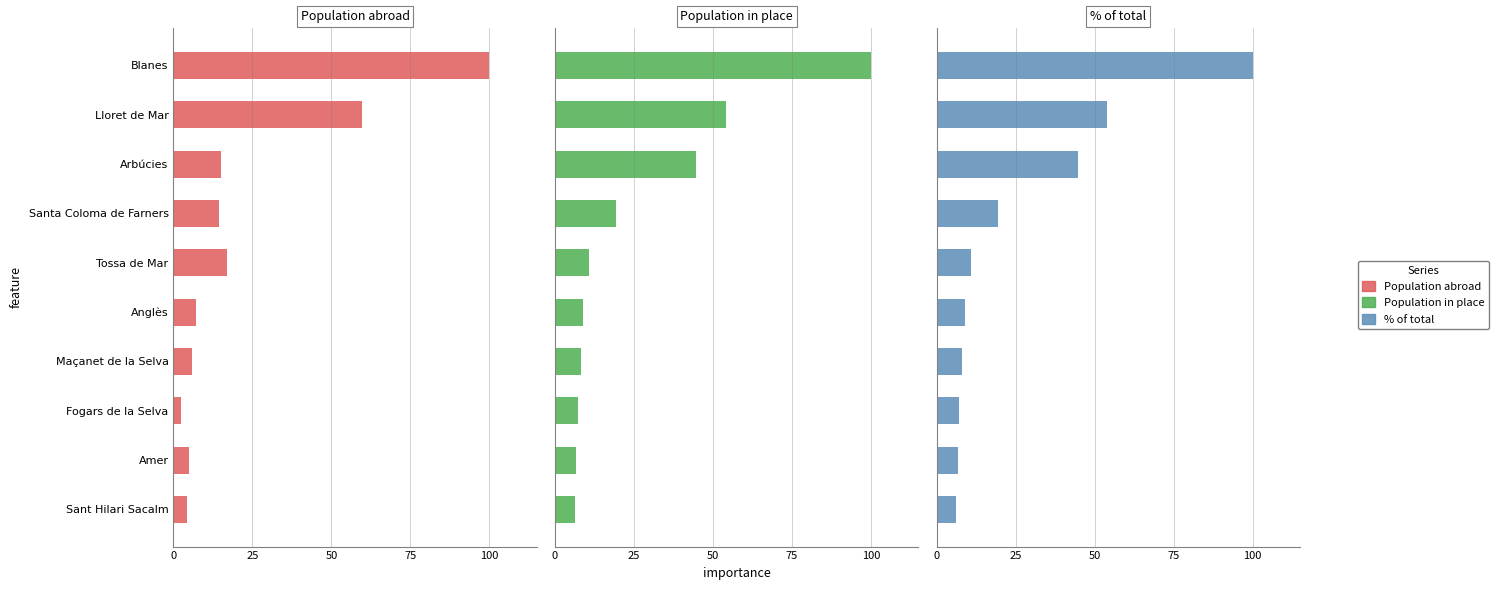

Reading left to right, transcribe all the data shown in this chart.

Population abroad: 100.0	59.7	15.0	14.3	16.9	7.3	5.9	2.4	4.9	4.3
Population in place: 100.0	54.1	44.6	19.4	10.8	9.0	8.1	7.2	6.8	6.3
% of total: 100.0	54.0	44.6	19.4	10.8	9.0	8.1	7.2	6.8	6.3